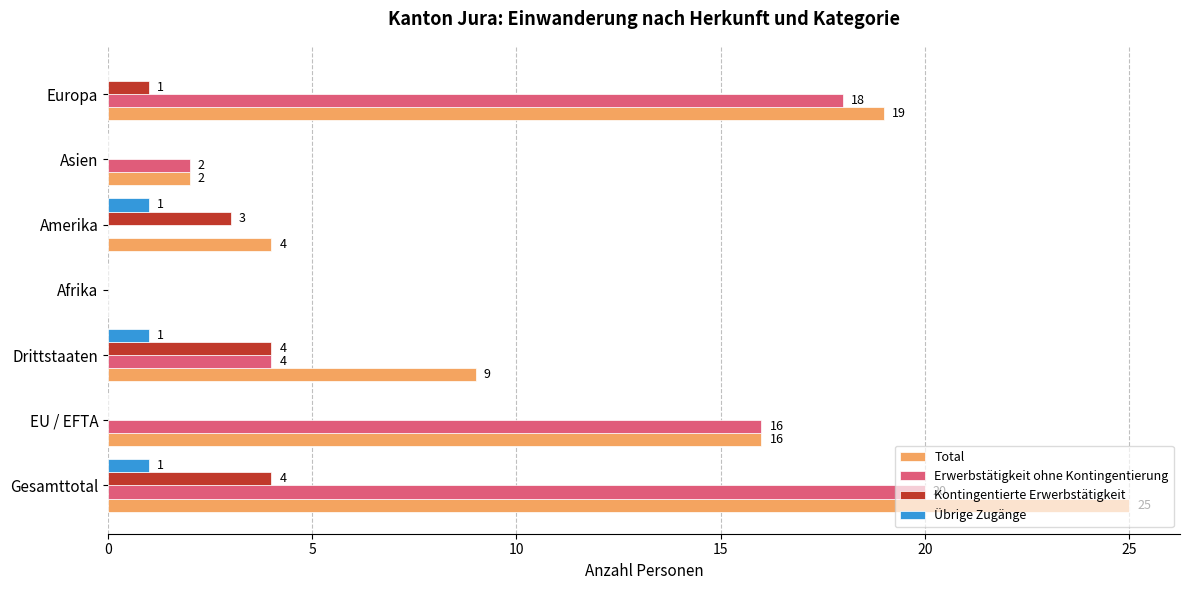

What are all the series names shown in the legend?

Total, Erwerbstätigkeit ohne Kontingentierung, Kontingentierte Erwerbstätigkeit, Übrige Zugänge